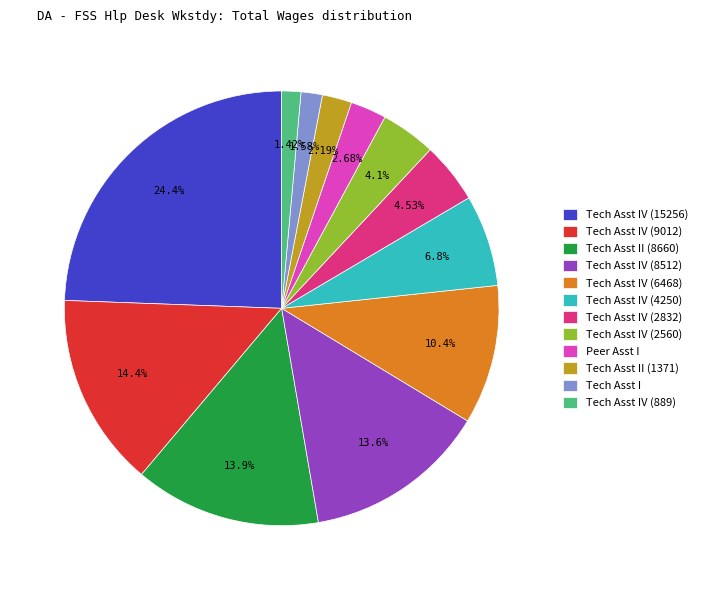

Does any single category account for the majority?

No